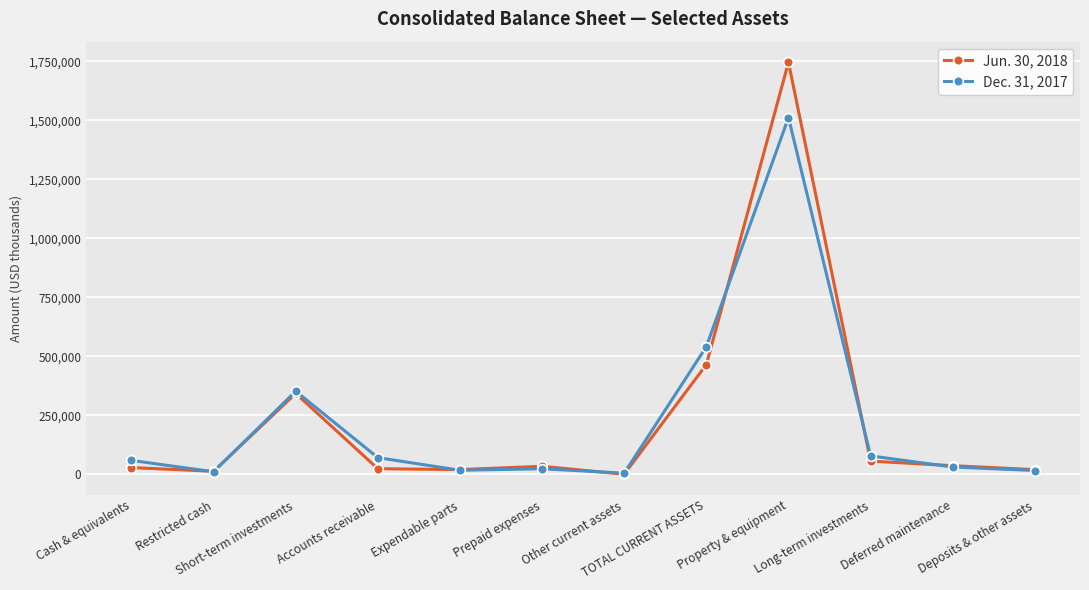

What position from the right is Short-term investments?

10